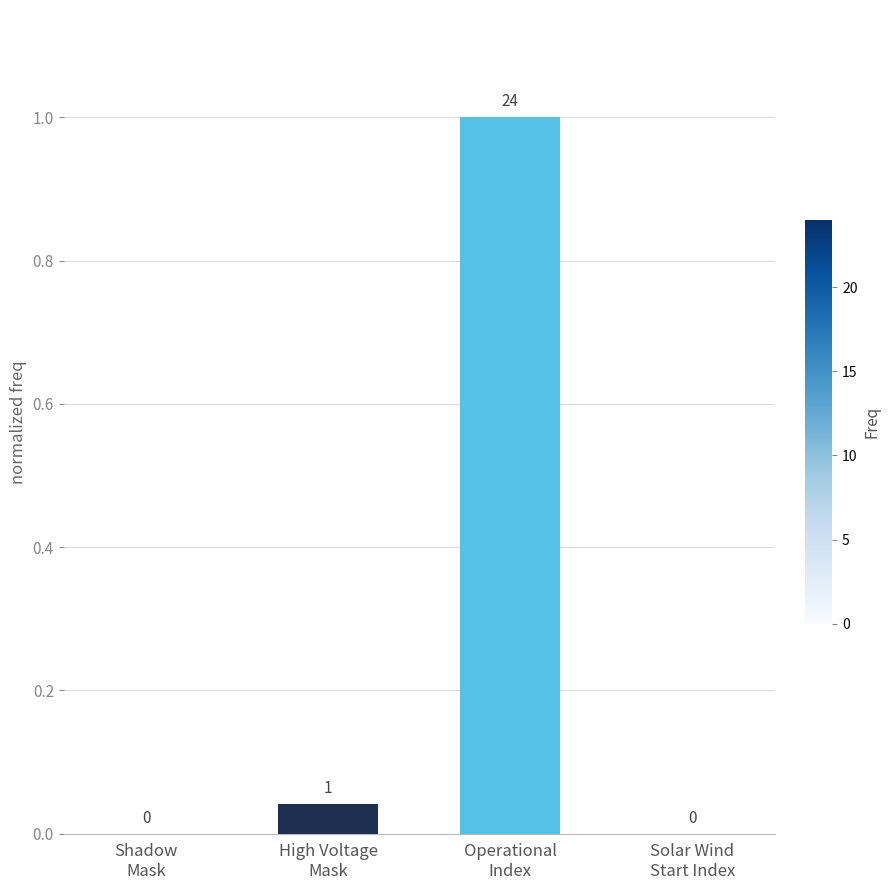

What is the greatest value displayed?

1.0